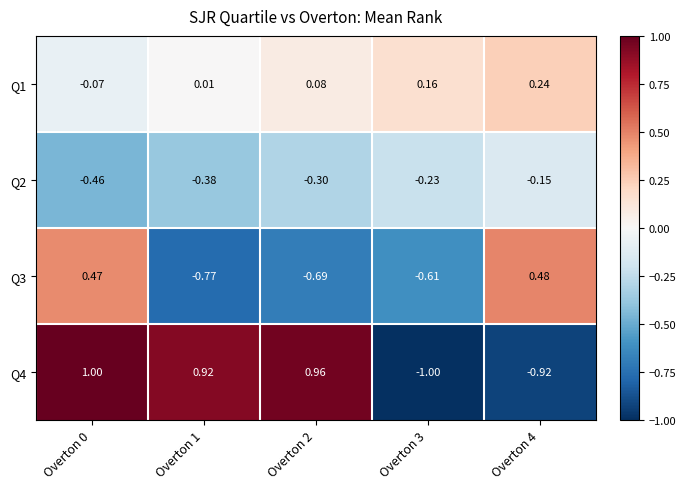

Is the value of Q1 at Overton 4 greater than the value of Q4 at Overton 4?

Yes